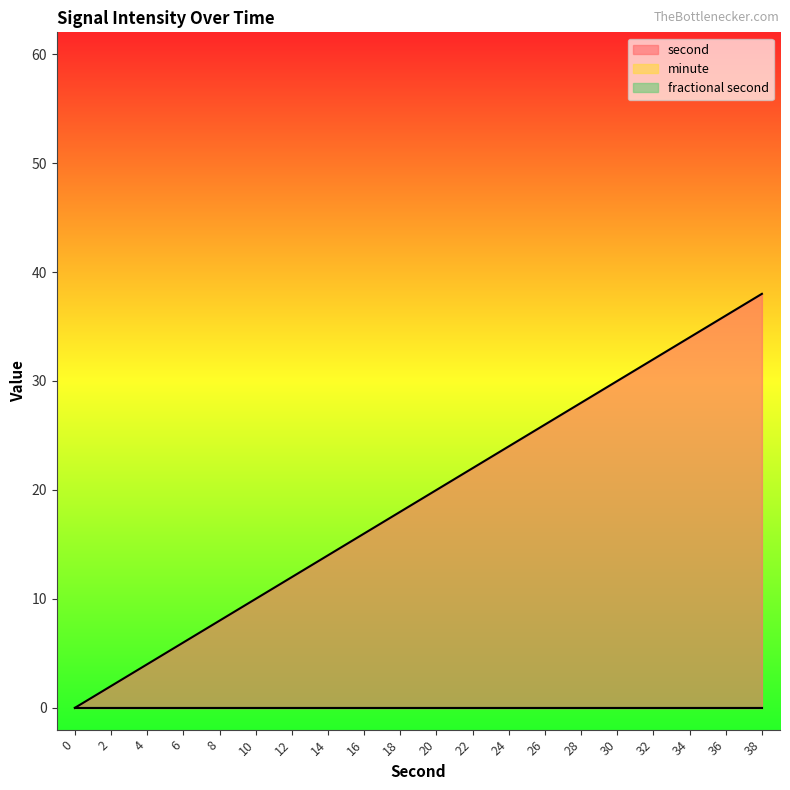

At which label does second first exceed 20?

22